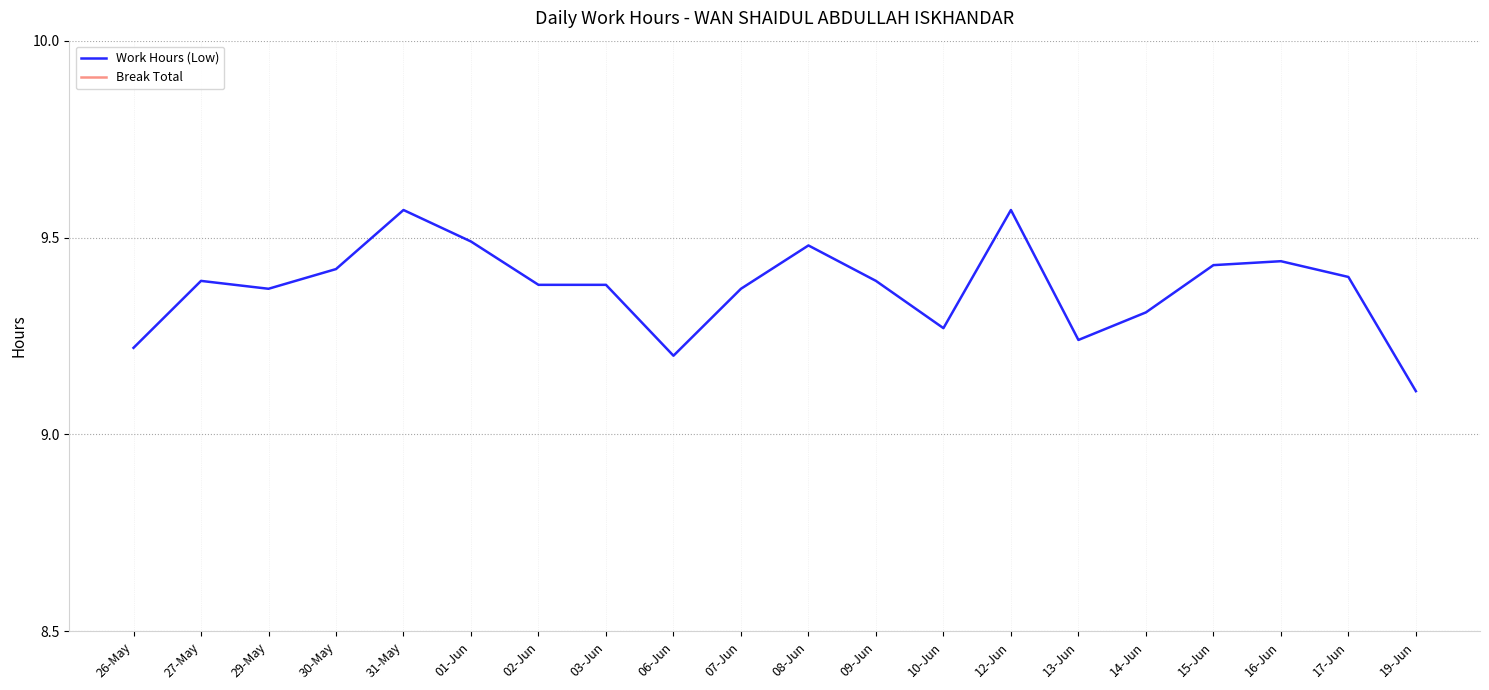

At which category is the sum across all series the highest?

31-May